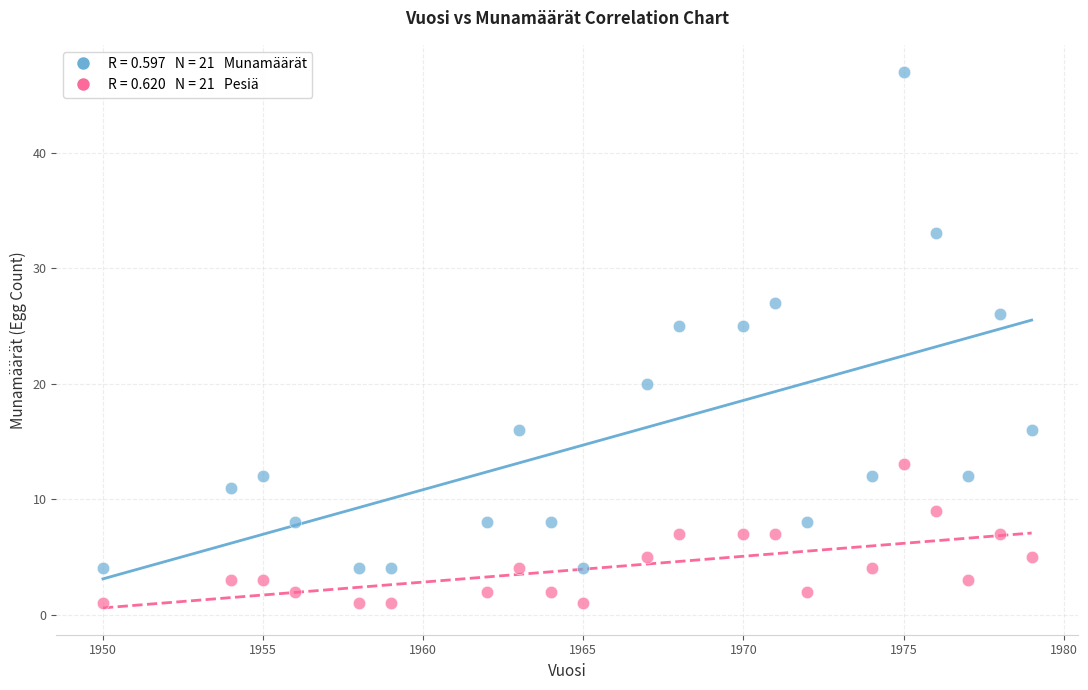

Across all data points, what is the range of X values (max minus min)?

29